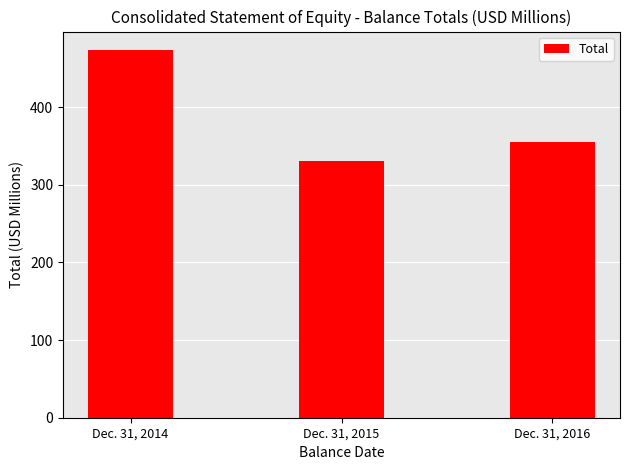

How many data points does each series have?

3